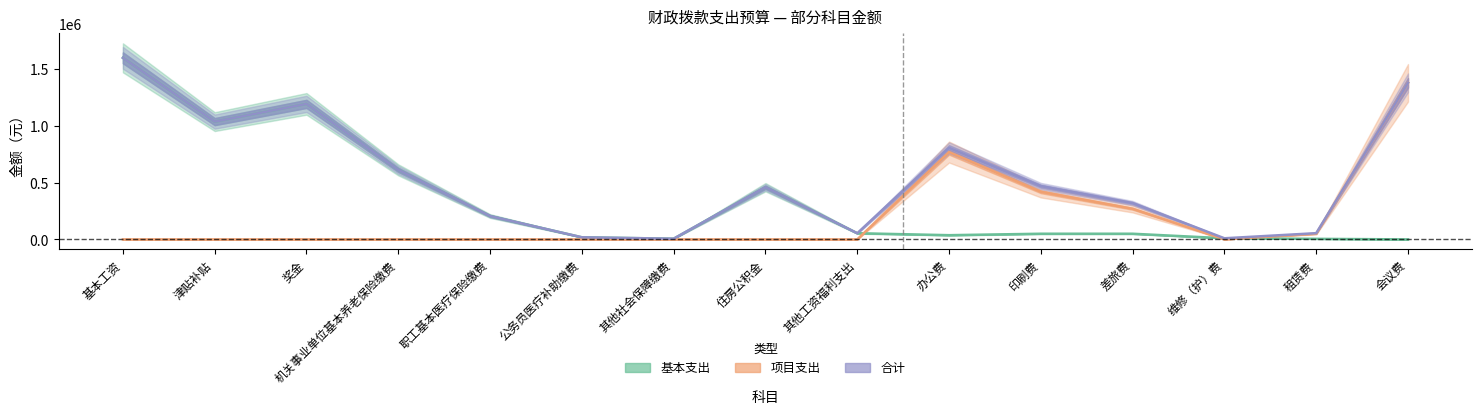

What is the sum of the 基本支出 values at 租赁费 and 差旅费?

55000.0